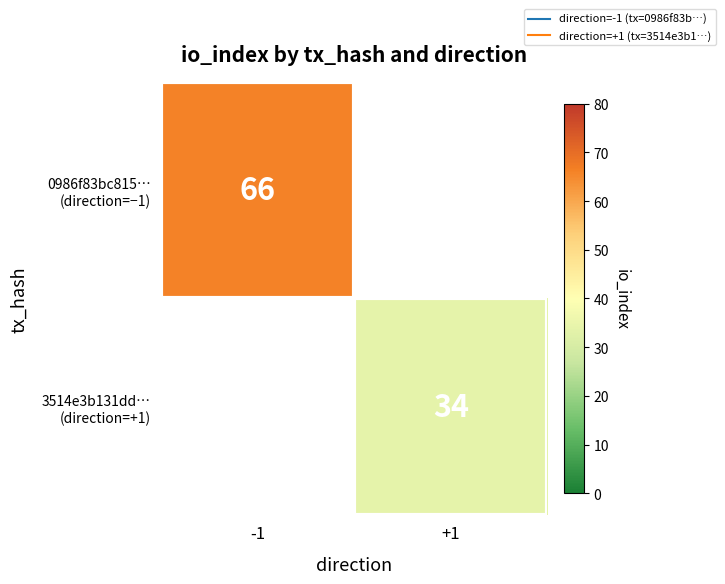

At which category does the chart reach its minimum across all series?

+1